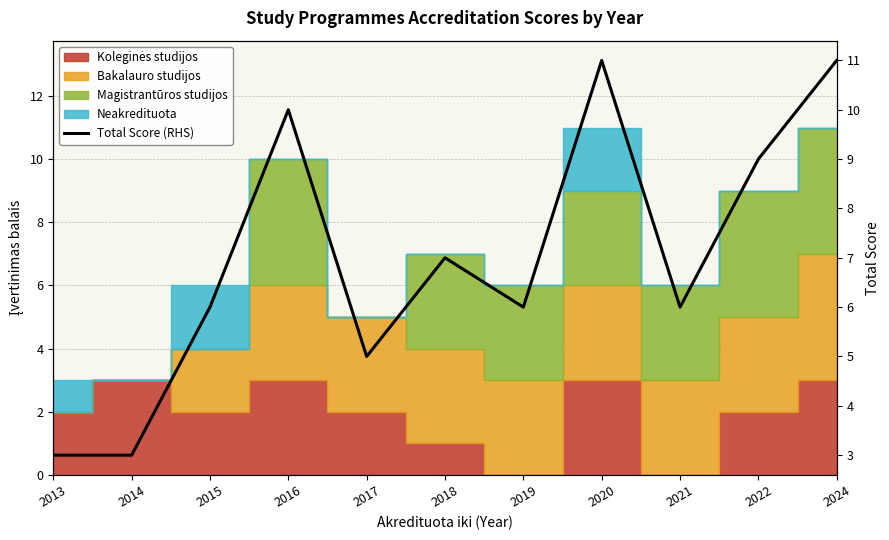

Reading left to right, extract all data points from this chart.

3	3	6	10	5	7	6	11	6	9	11